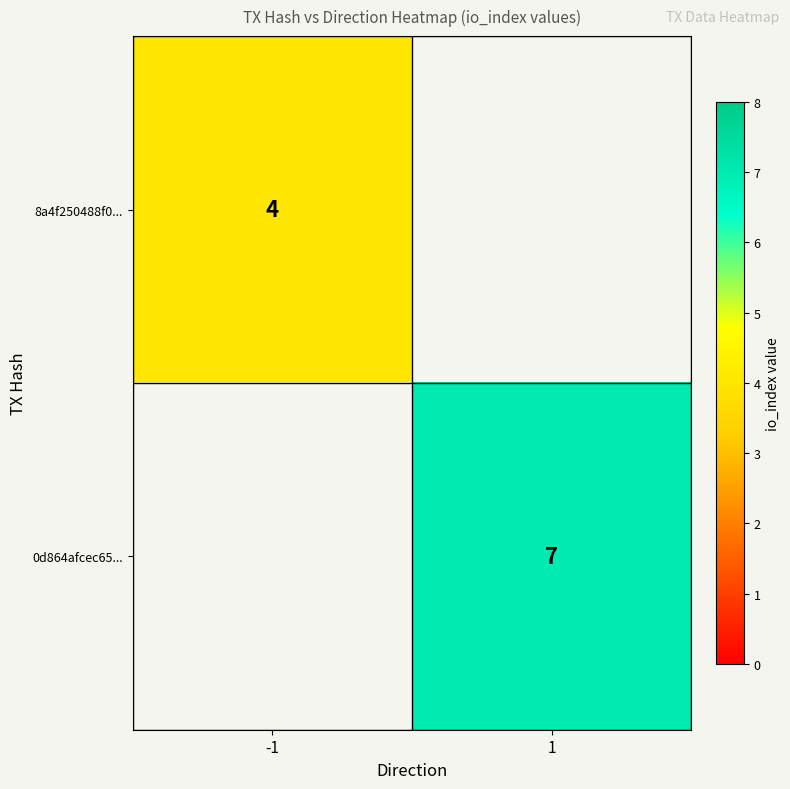

The value of 0d864afcec65... at 1 is 7. True or false?

True